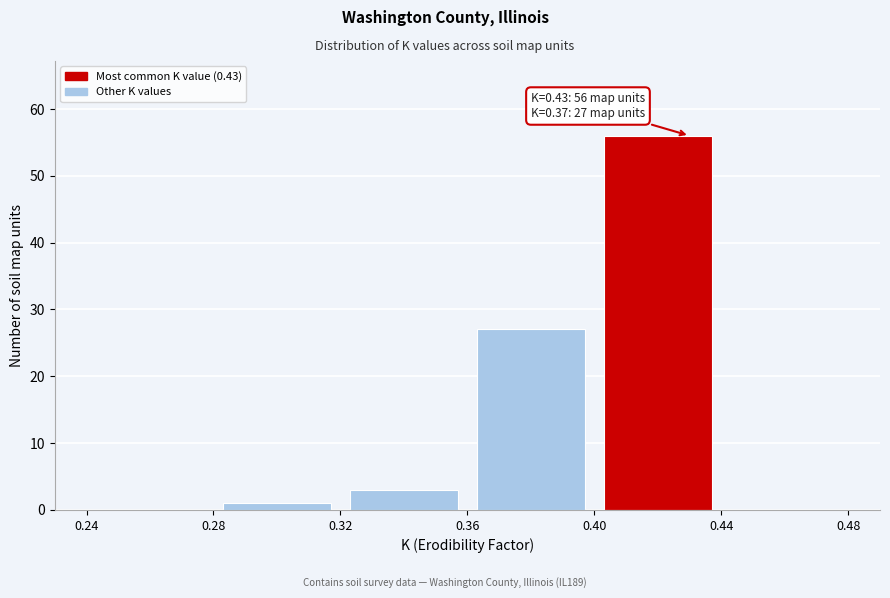

Over which range of the x-axis is the bar tallest?

0.40 to 0.44